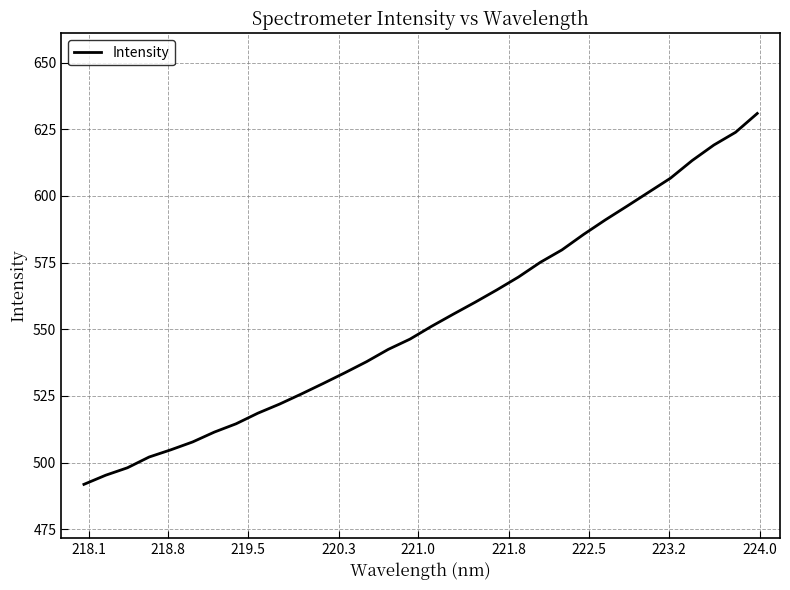

What is the minimum value shown in the chart?

491.8